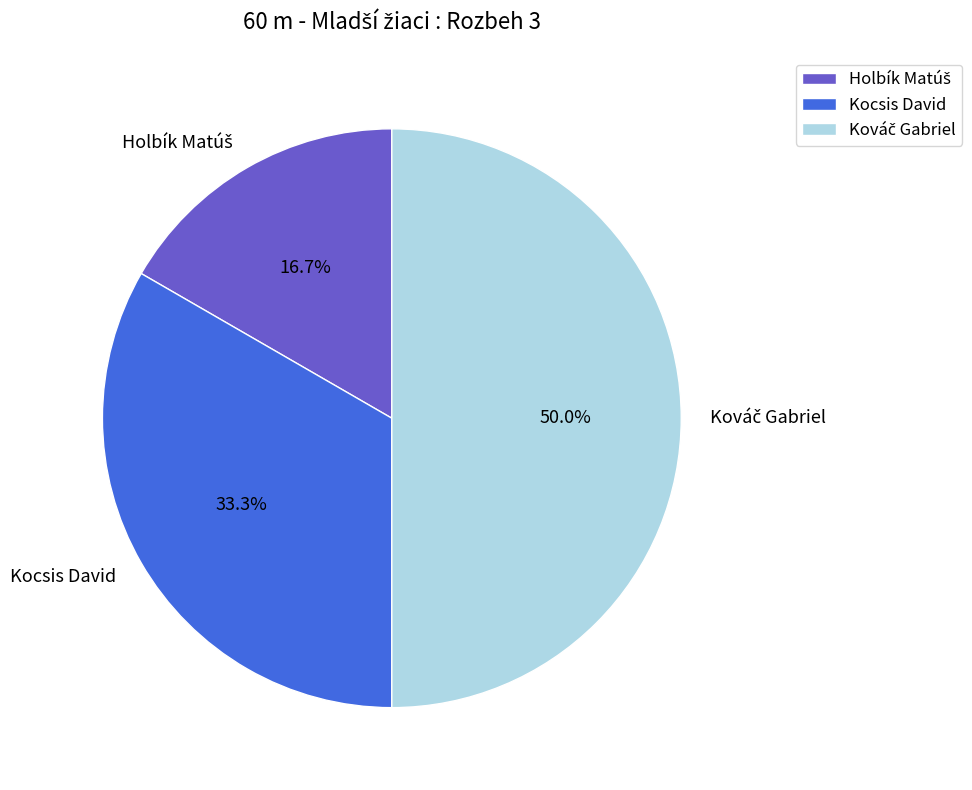

Does Kocsis David account for over 50% of the chart?

No